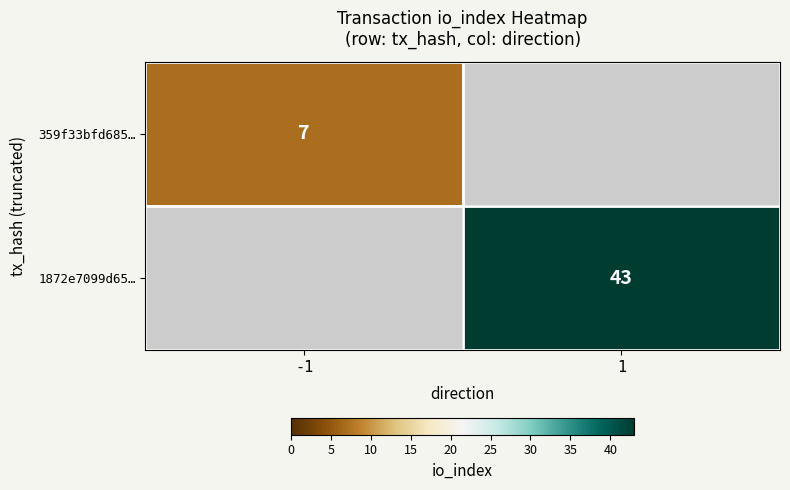

The 1872e7099d65… series shows 43 at 1. True or false?

True